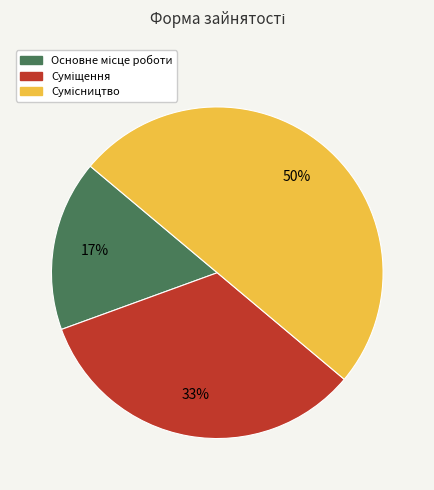

To the nearest percent, what is the average slice percentage?

33%